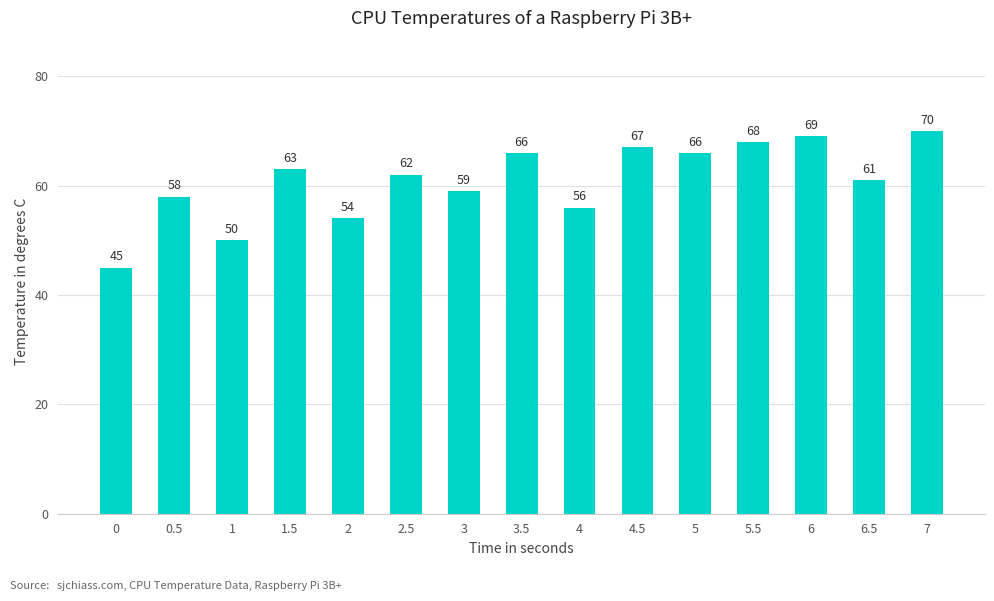

What value does the data have at 6.5, to the nearest 10?

60